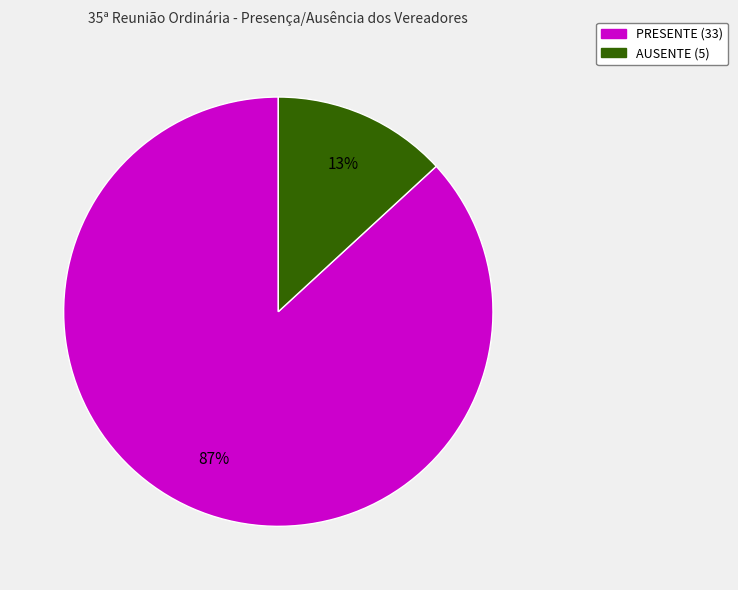

Is the sum of PRESENTE and AUSENTE greater than half?

Yes